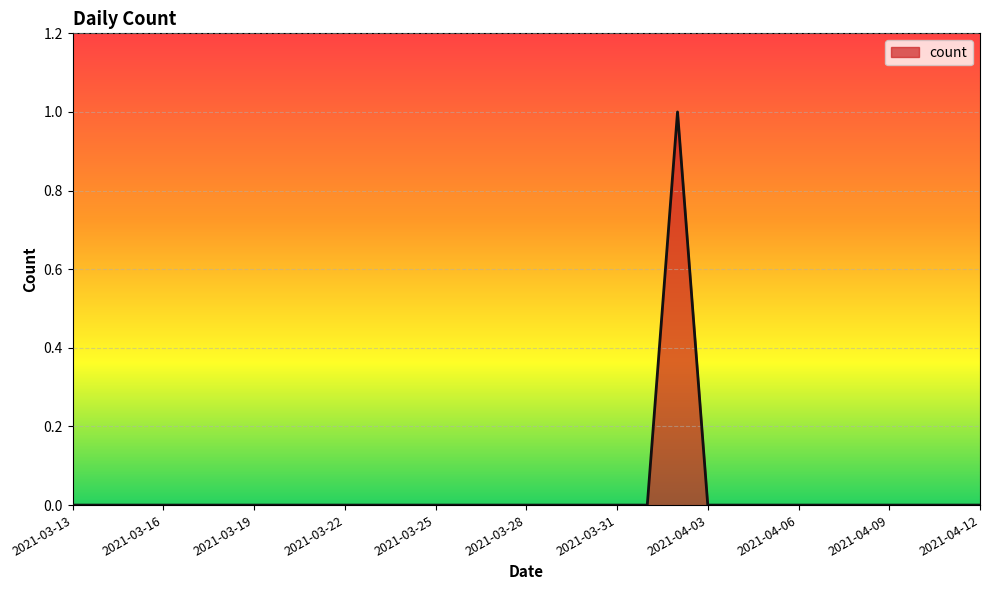

What is the greatest value displayed?

1